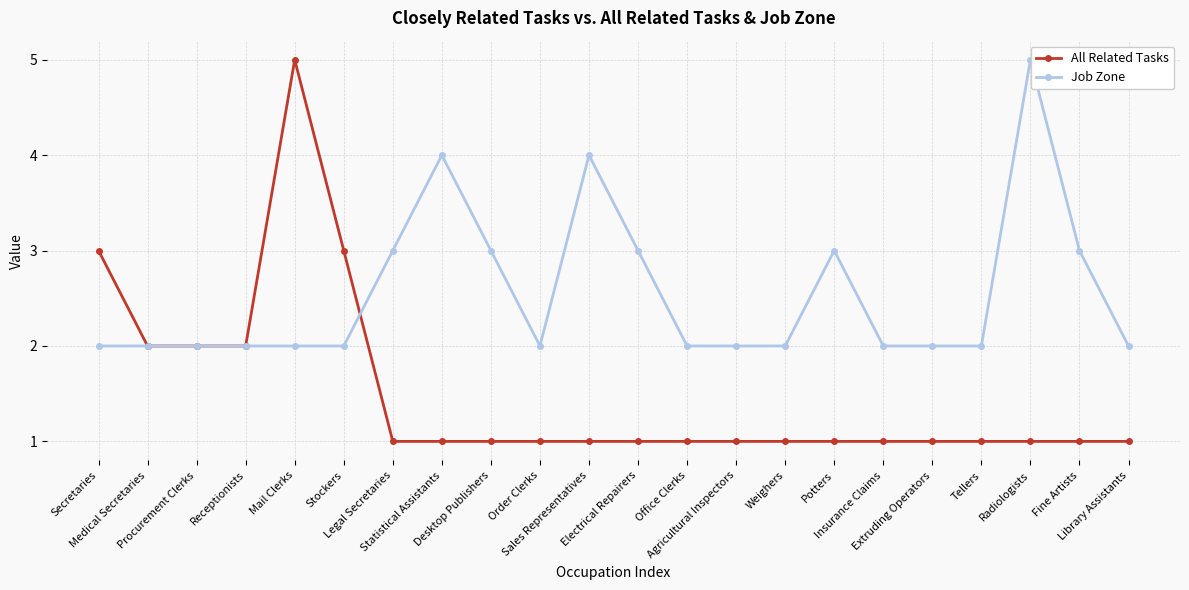

Reading left to right, transcribe all the data shown in this chart.

All Related Tasks: 3	2	2	2	5	3	1	1	1	1	1	1	1	1	1	1	1	1	1	1	1	1
Job Zone: 2	2	2	2	2	2	3	4	3	2	4	3	2	2	2	3	2	2	2	5	3	2